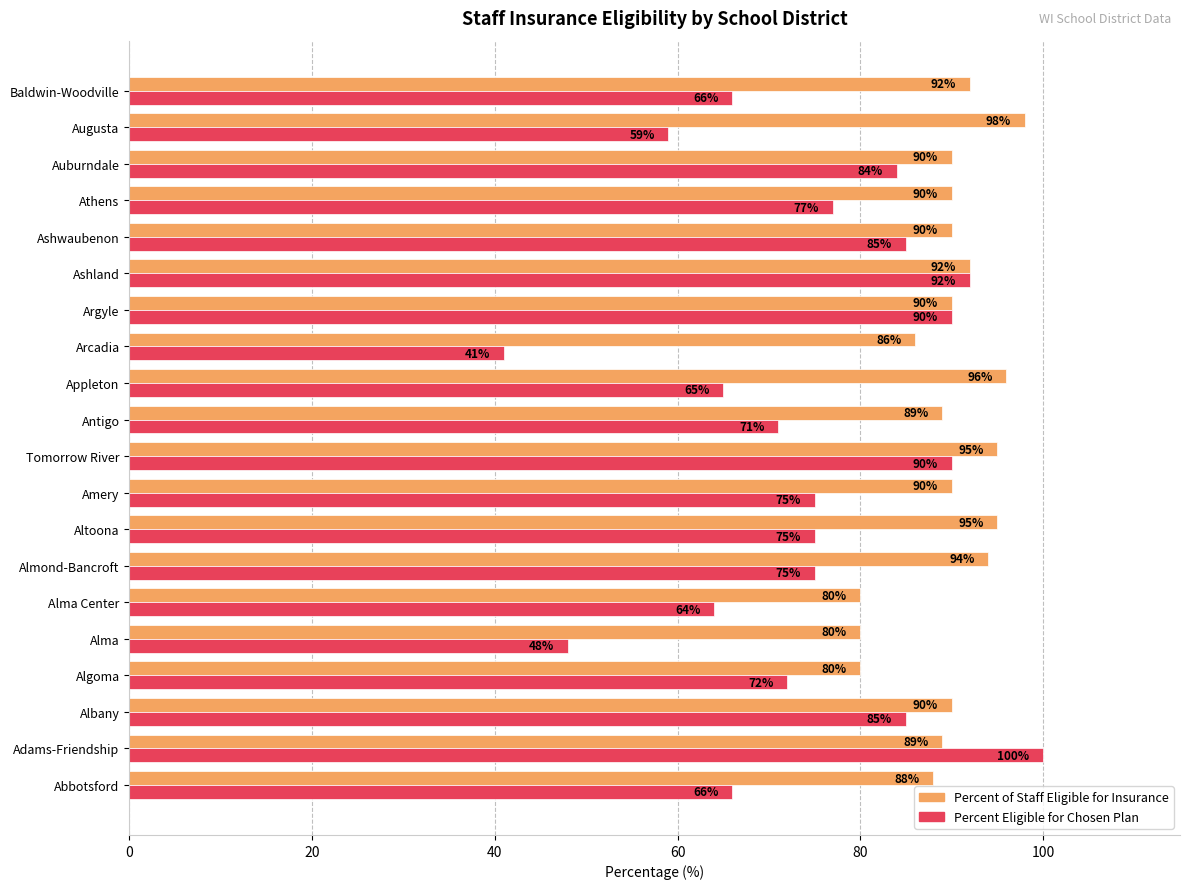

What value does the Percent of Staff Eligible for Insurance series have at Abbotsford?

88